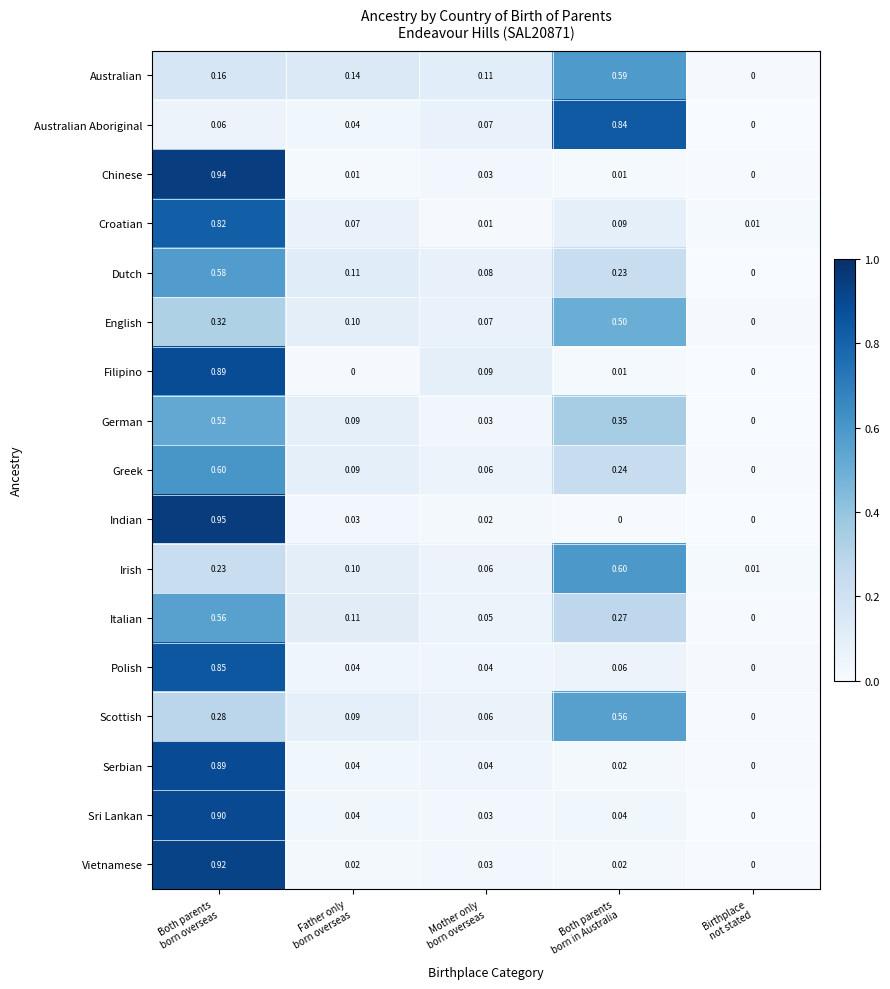

Which series has the widest spread of values?

Indian